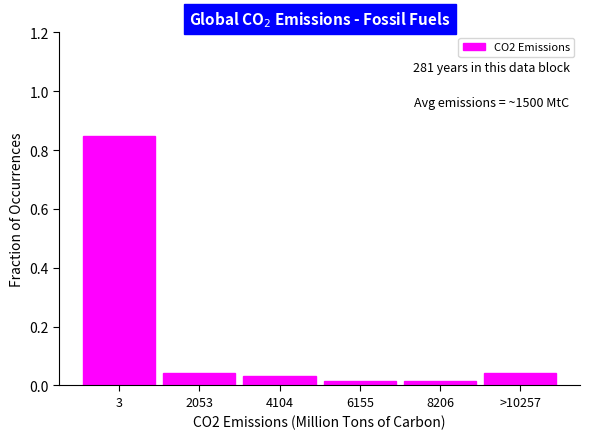

The value at 3 is 0.4. True or false?

False